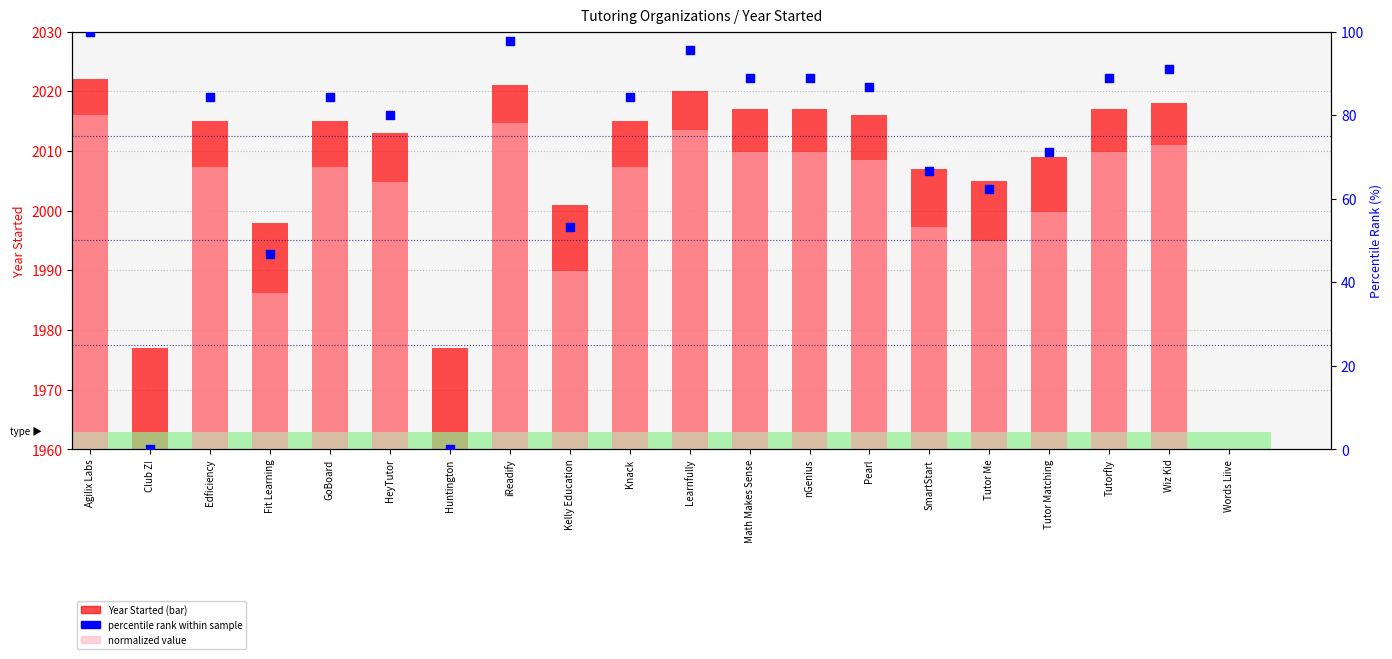

Which series has the widest spread of Y values?

Percentile rank within sample